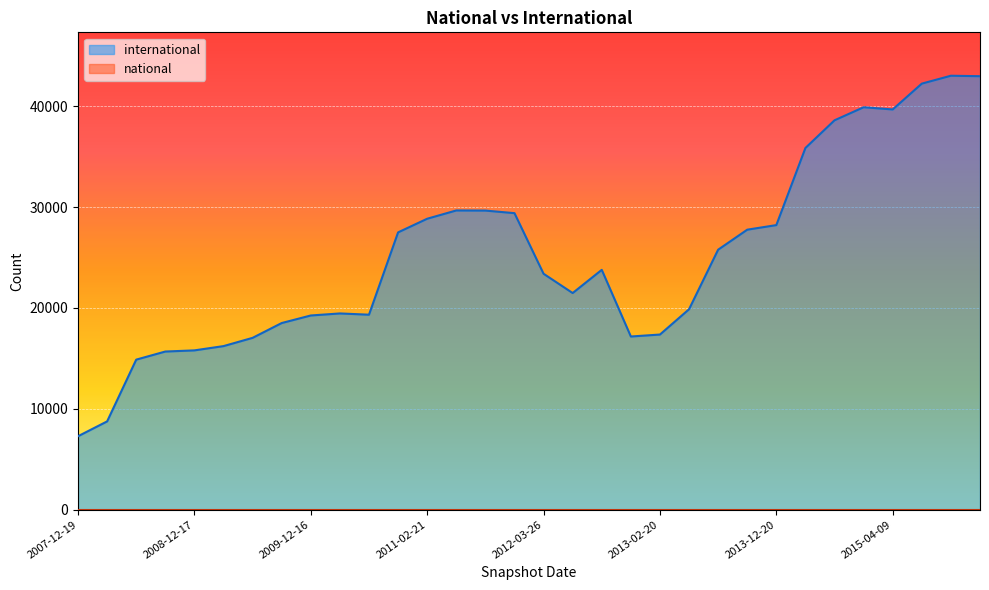

What is the greatest value displayed?

43026